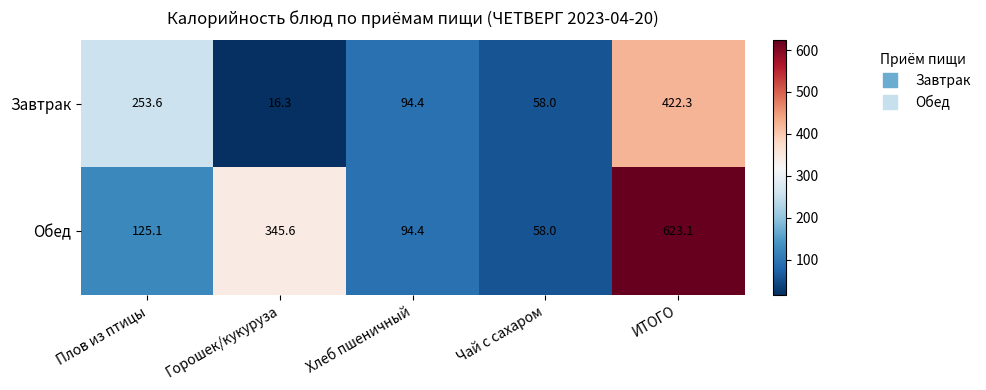

What is the sum of the Завтрак values at Чай с сахаром and ИТОГО?

480.3